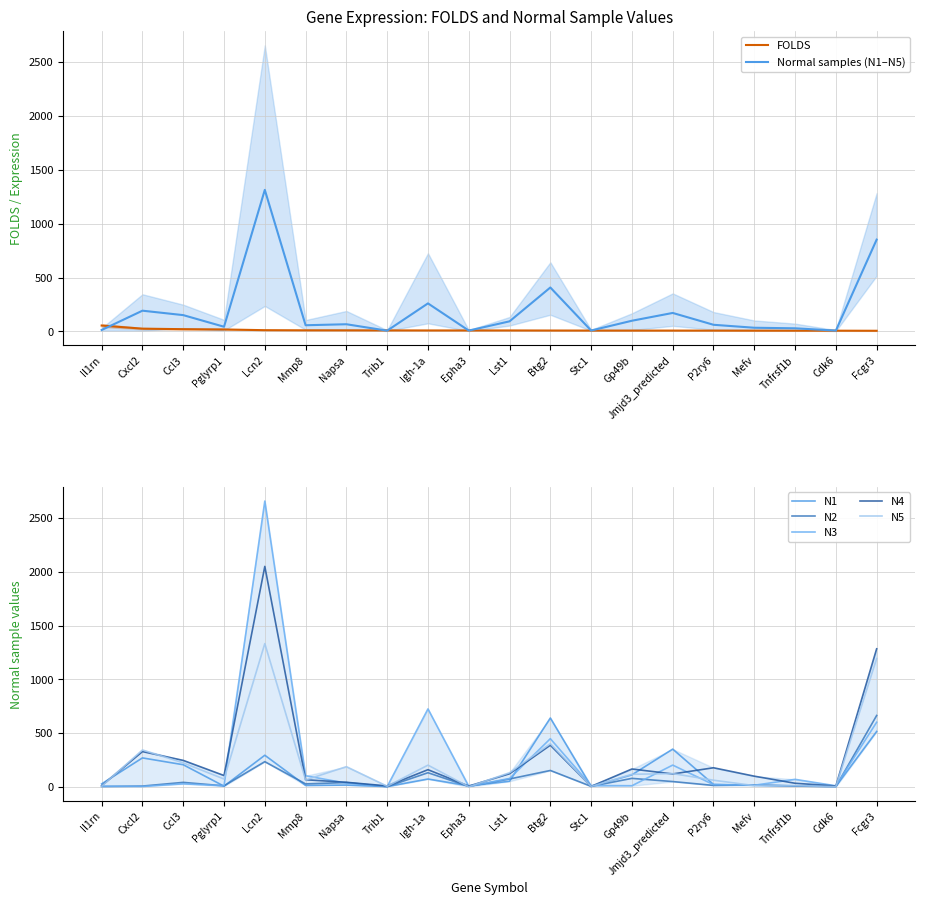

Which series changed the most between Igh-1a and Stc1?

N3